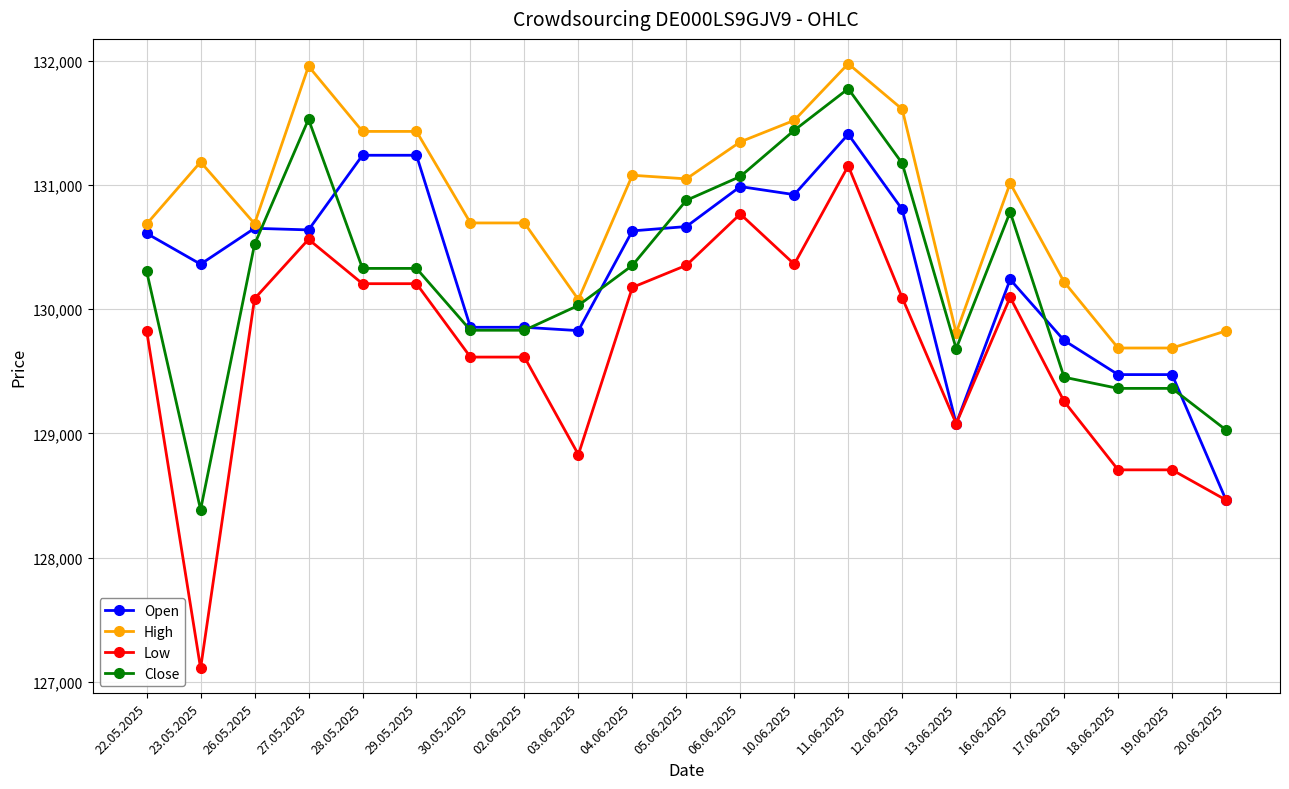

True or false: Close and High cross at least once.

False